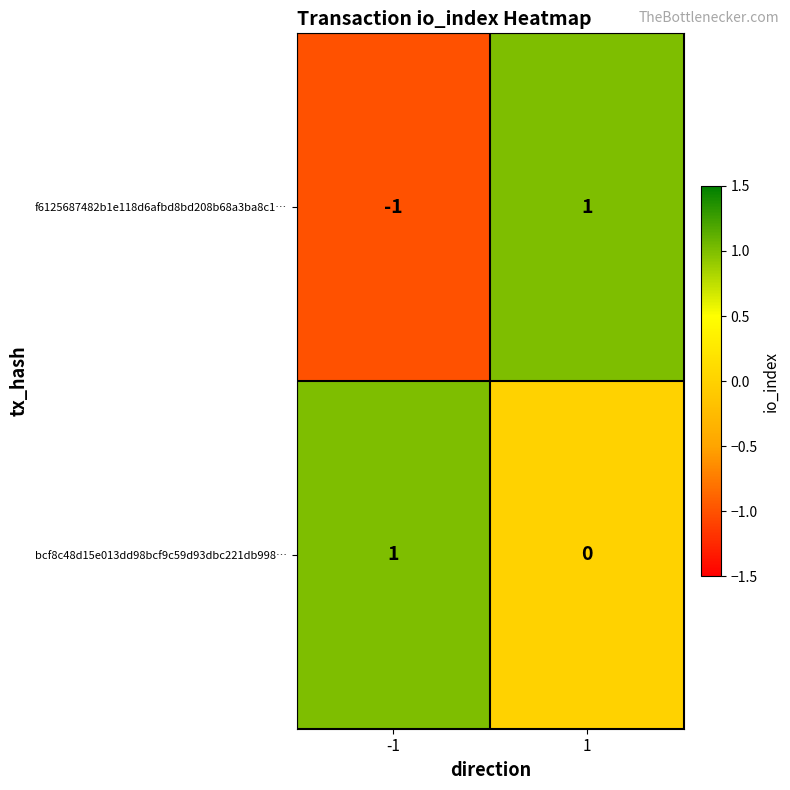

Which series has the widest spread of values?

f6125687482b1e118d6afbd8bd208b68a3ba8c1…